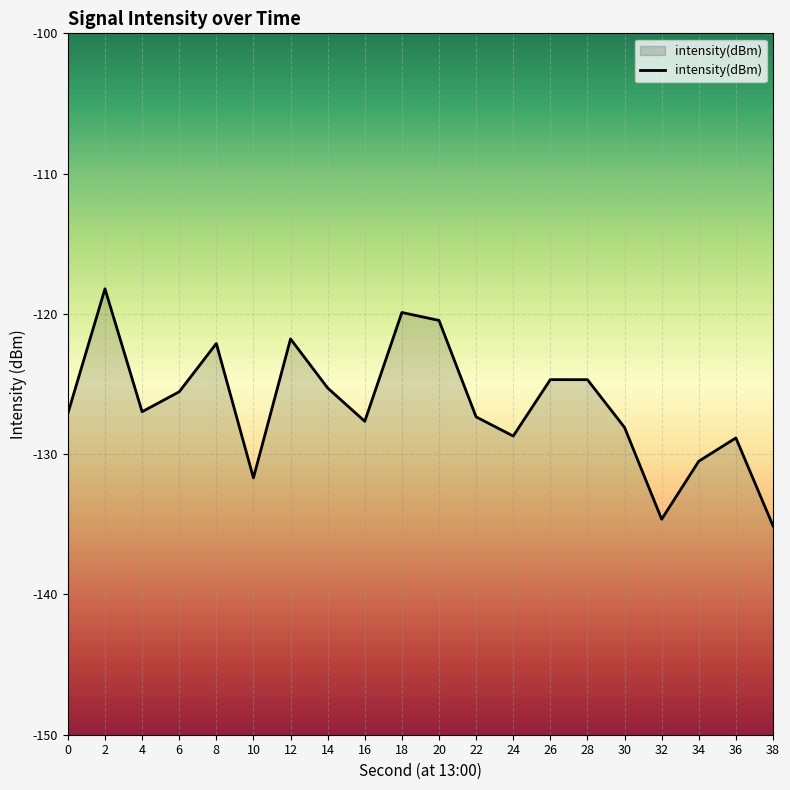

What is the difference between the maximum and minimum values?

16.9